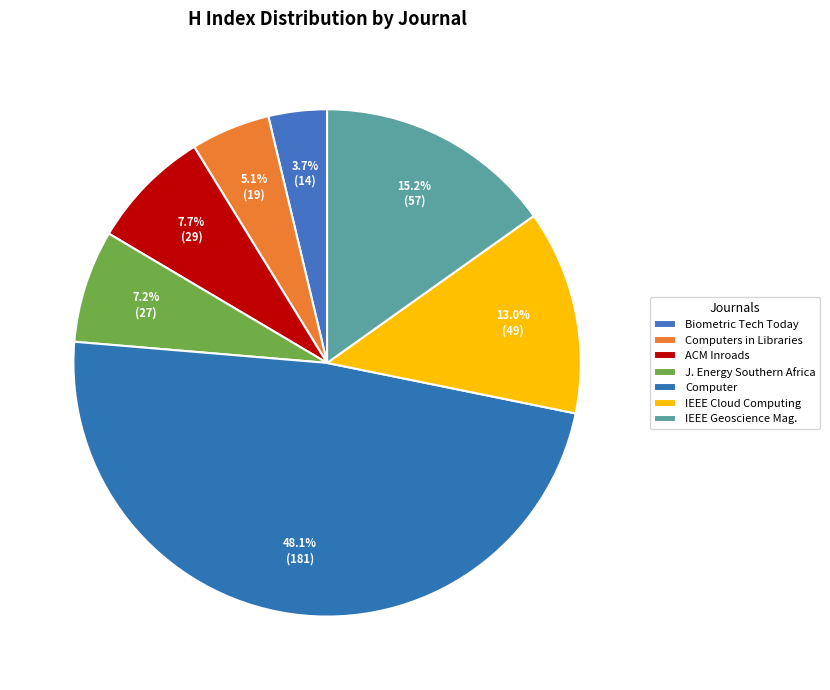

Does any single category account for the majority?

No